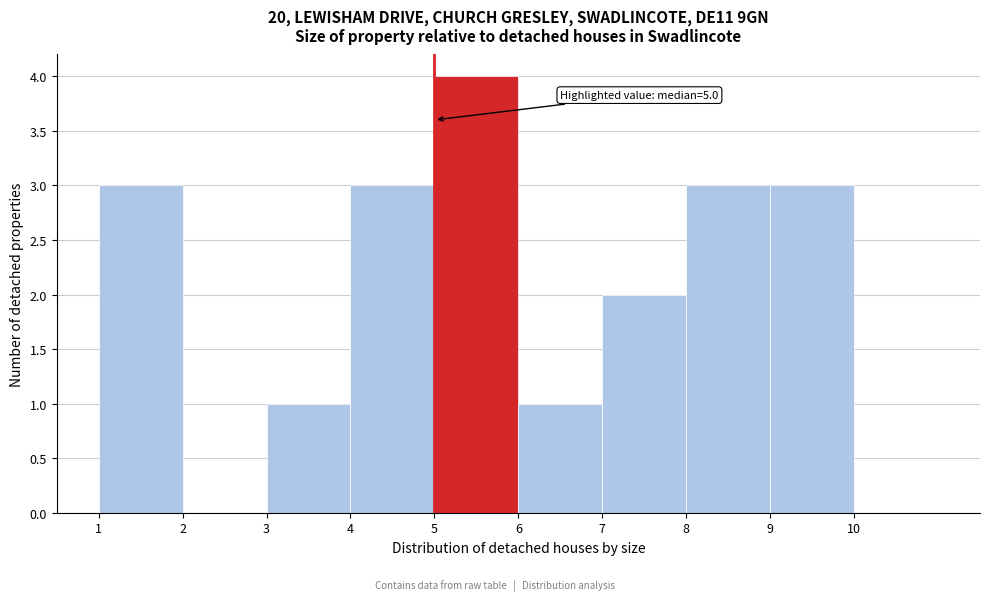

Over which range of the x-axis is the bar tallest?

5 to 6